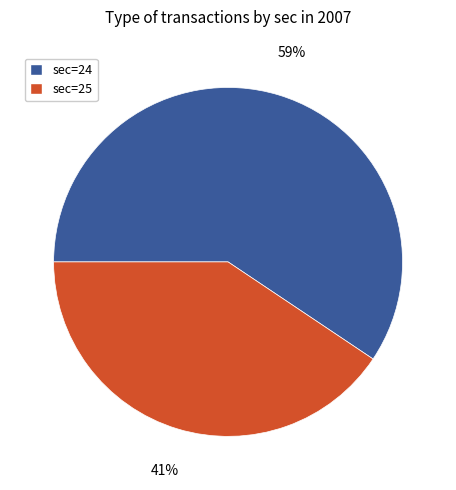

Do sec=24 and sec=25 together represent more than half of the pie?

Yes